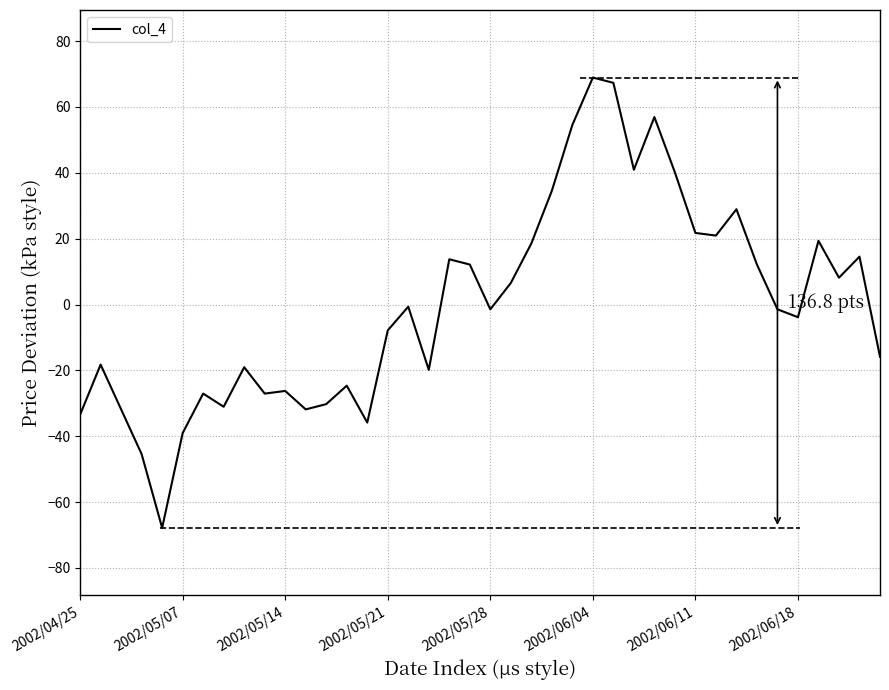

True or false: there are more than 1 points higher than both neighbors.

True